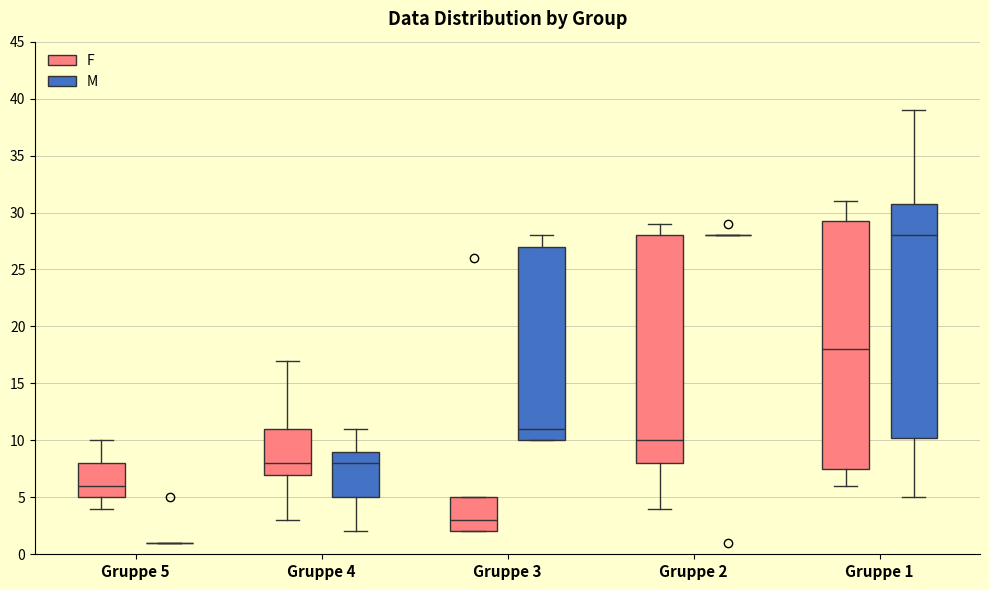

Comparing the boxes themselves (not the whiskers), which one is the tallest?

Gruppe 1 (F)